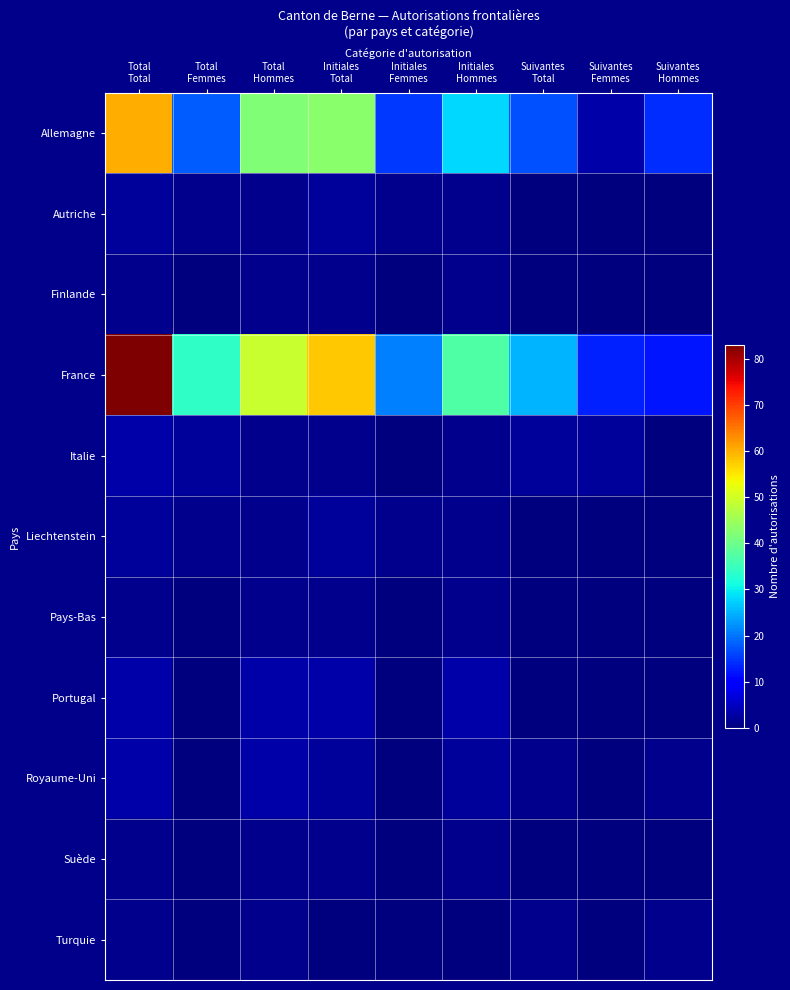

Reading left to right, what are all the values shown in this chart?

Allemagne: Total
Total=60	Total
Femmes=18	Total
Hommes=42	Initiales
Total=43	Initiales
Femmes=15	Initiales
Hommes=28	Suivantes
Total=17	Suivantes
Femmes=3	Suivantes
Hommes=14
Autriche: Total
Total=2	Total
Femmes=1	Total
Hommes=1	Initiales
Total=2	Initiales
Femmes=1	Initiales
Hommes=1	Suivantes
Total=0	Suivantes
Femmes=0	Suivantes
Hommes=0
Finlande: Total
Total=1	Total
Femmes=0	Total
Hommes=1	Initiales
Total=1	Initiales
Femmes=0	Initiales
Hommes=1	Suivantes
Total=0	Suivantes
Femmes=0	Suivantes
Hommes=0
France: Total
Total=83	Total
Femmes=34	Total
Hommes=49	Initiales
Total=58	Initiales
Femmes=21	Initiales
Hommes=37	Suivantes
Total=25	Suivantes
Femmes=13	Suivantes
Hommes=12
Italie: Total
Total=3	Total
Femmes=2	Total
Hommes=1	Initiales
Total=1	Initiales
Femmes=0	Initiales
Hommes=1	Suivantes
Total=2	Suivantes
Femmes=2	Suivantes
Hommes=0
Liechtenstein: Total
Total=2	Total
Femmes=1	Total
Hommes=1	Initiales
Total=2	Initiales
Femmes=1	Initiales
Hommes=1	Suivantes
Total=0	Suivantes
Femmes=0	Suivantes
Hommes=0
Pays-Bas: Total
Total=1	Total
Femmes=0	Total
Hommes=1	Initiales
Total=1	Initiales
Femmes=0	Initiales
Hommes=1	Suivantes
Total=0	Suivantes
Femmes=0	Suivantes
Hommes=0
Portugal: Total
Total=3	Total
Femmes=0	Total
Hommes=3	Initiales
Total=3	Initiales
Femmes=0	Initiales
Hommes=3	Suivantes
Total=0	Suivantes
Femmes=0	Suivantes
Hommes=0
Royaume-Uni: Total
Total=3	Total
Femmes=0	Total
Hommes=3	Initiales
Total=2	Initiales
Femmes=0	Initiales
Hommes=2	Suivantes
Total=1	Suivantes
Femmes=0	Suivantes
Hommes=1
Suède: Total
Total=1	Total
Femmes=0	Total
Hommes=1	Initiales
Total=1	Initiales
Femmes=0	Initiales
Hommes=1	Suivantes
Total=0	Suivantes
Femmes=0	Suivantes
Hommes=0
Turquie: Total
Total=1	Total
Femmes=0	Total
Hommes=1	Initiales
Total=0	Initiales
Femmes=0	Initiales
Hommes=0	Suivantes
Total=1	Suivantes
Femmes=0	Suivantes
Hommes=1